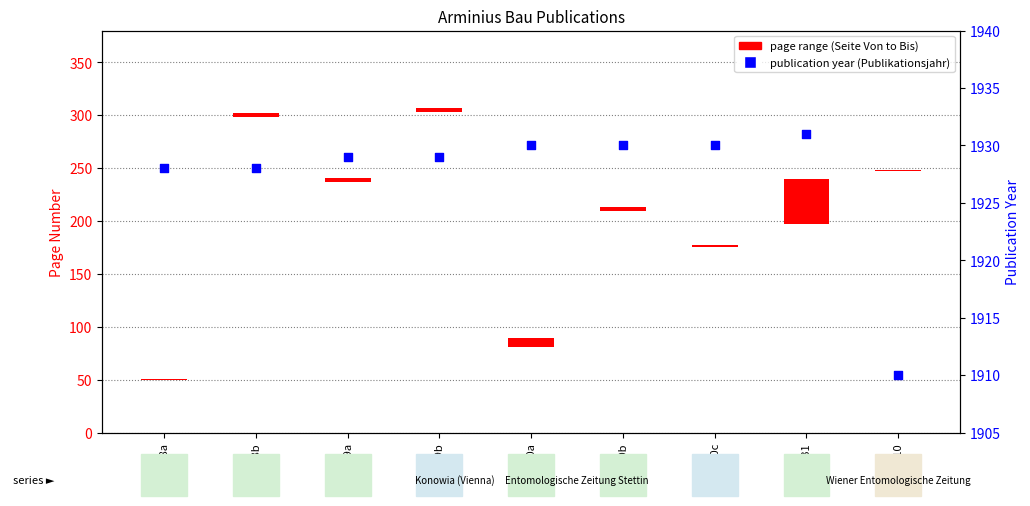

Which series has the widest spread of Y values?

page range (Seite Von to Bis)